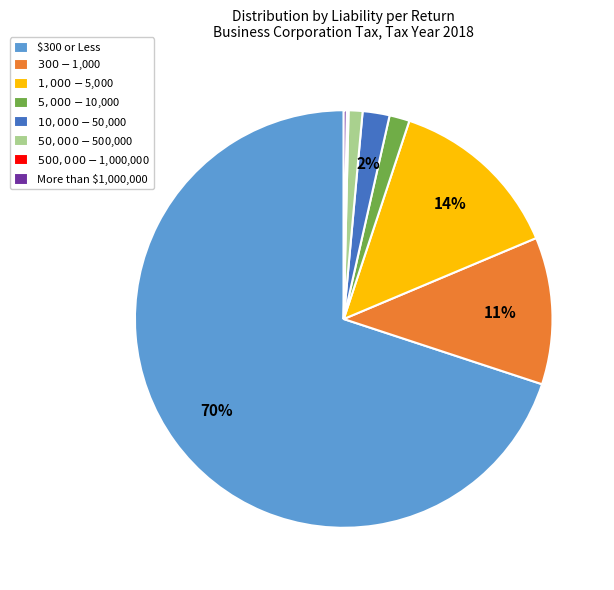

What percentage is the $300 or Less slice, to the nearest percent?

70%